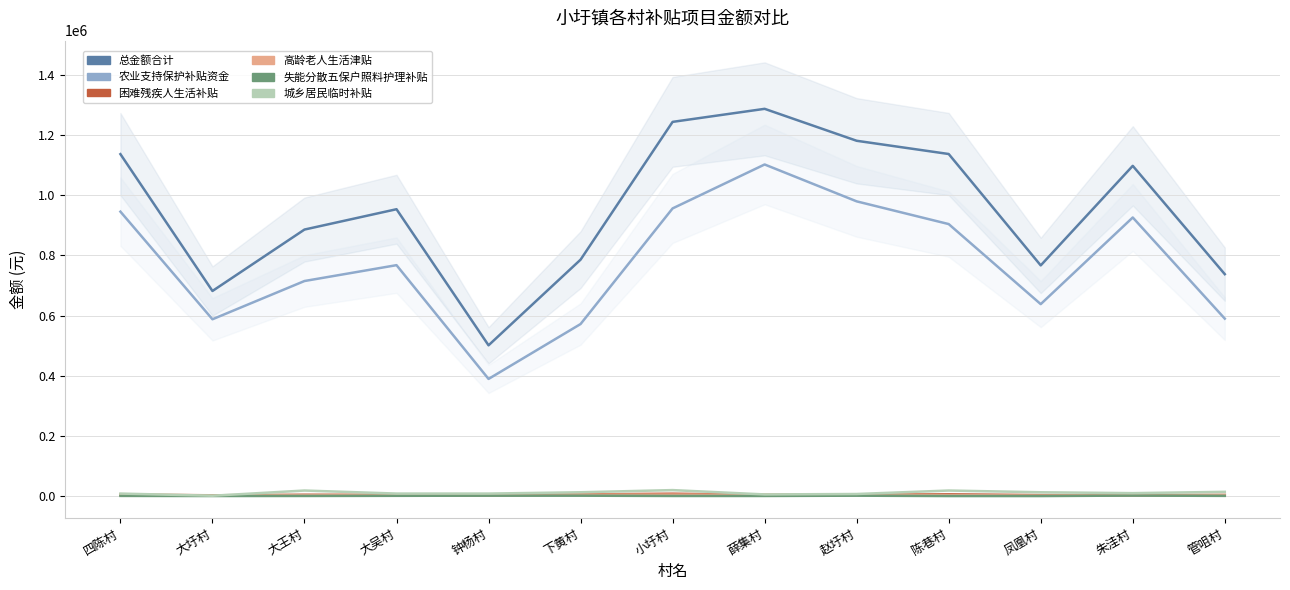

Rank the categories by 城乡居民临时补贴 value from lowest to highest.

大圩村, 薛集村, 赵圩村, 四陈村, 大吴村, 钟杨村, 朱洼村, 下黄村, 凤凰村, 管咀村, 大王村, 陈巷村, 小圩村